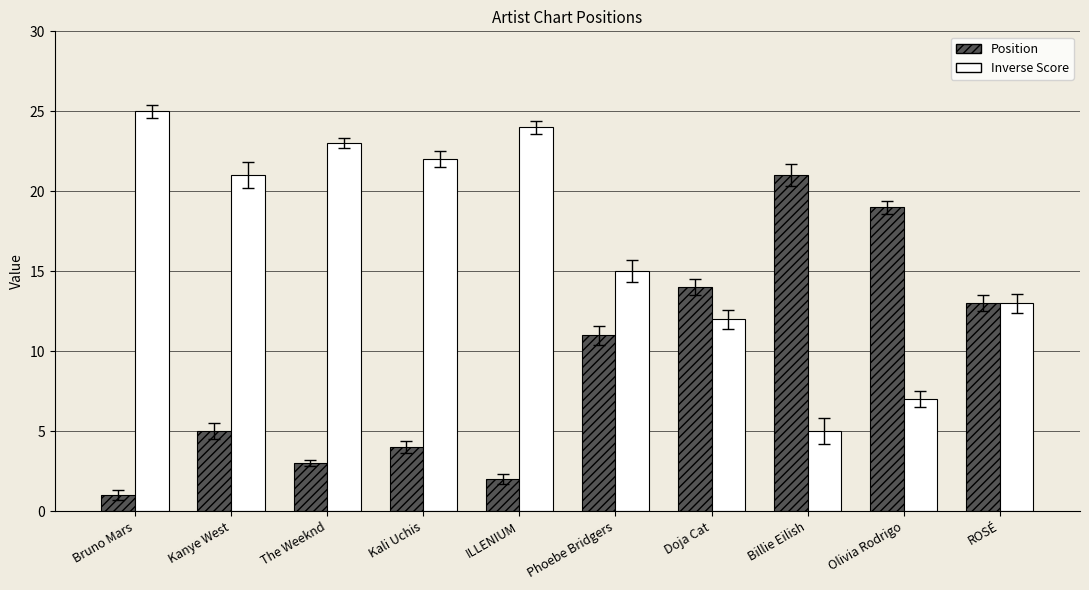

What is the average value of the Inverse Score series?

17